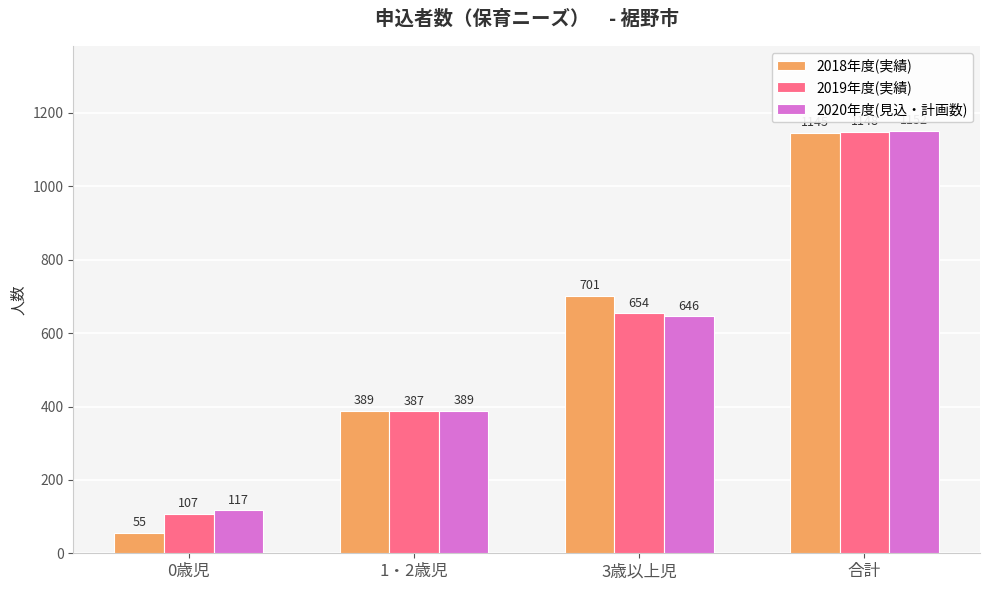

What are all the series names shown in the legend?

2018年度(実績), 2019年度(実績), 2020年度(見込・計画数)